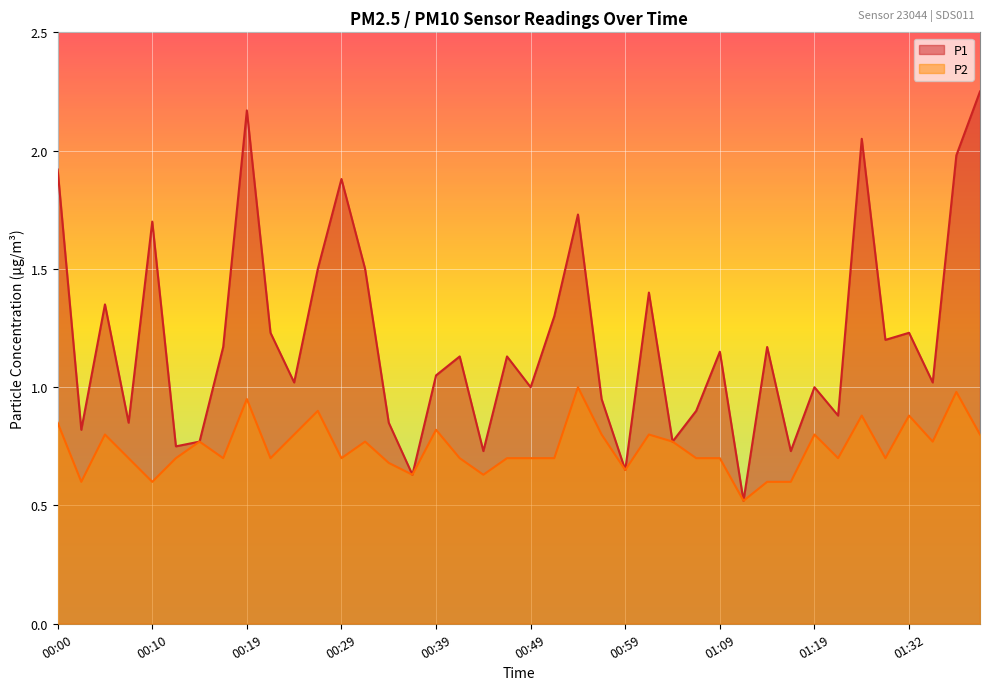

The value of P1 at 00:10 is 2.4. True or false?

False